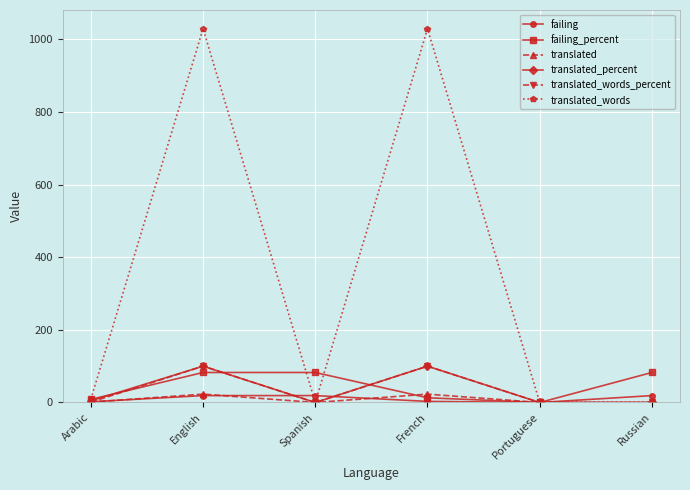

The value of translated_percent at Portuguese is 35.9. True or false?

False